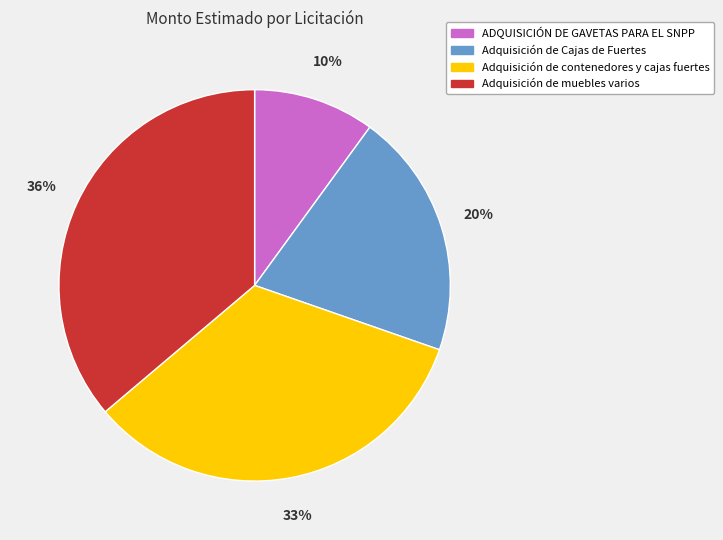

Is there any slice that represents more than half of the pie?

No